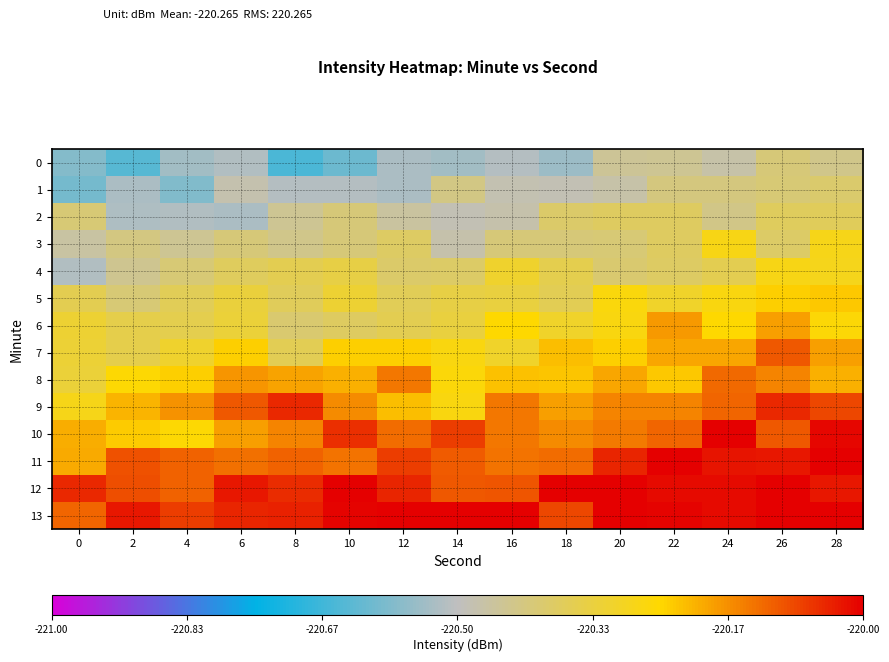

Count the number of data series in this chart.

14